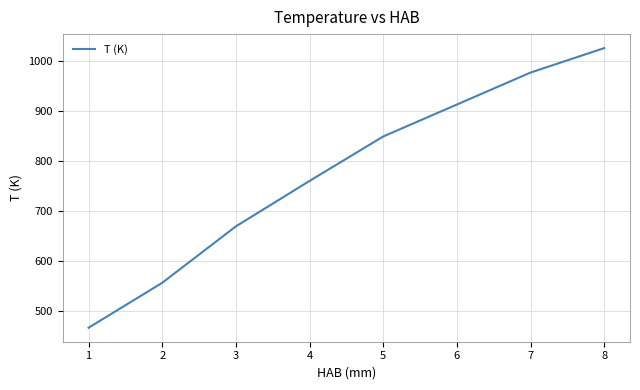

List the labels in order of value, largest first.

8, 7, 6, 5, 4, 3, 2, 1